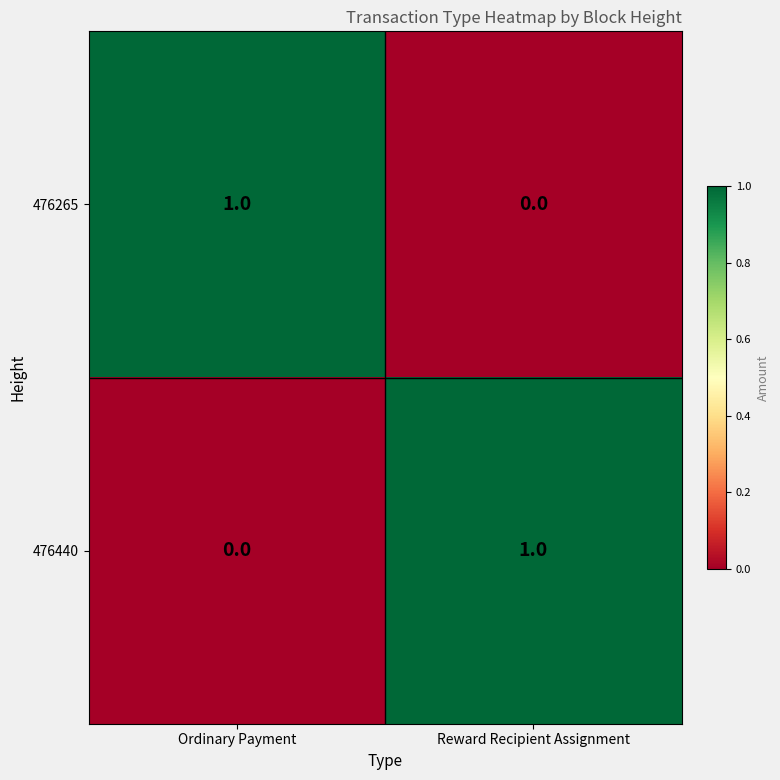

Is the value of 476440 at Ordinary Payment greater than the value of 476265 at Ordinary Payment?

No